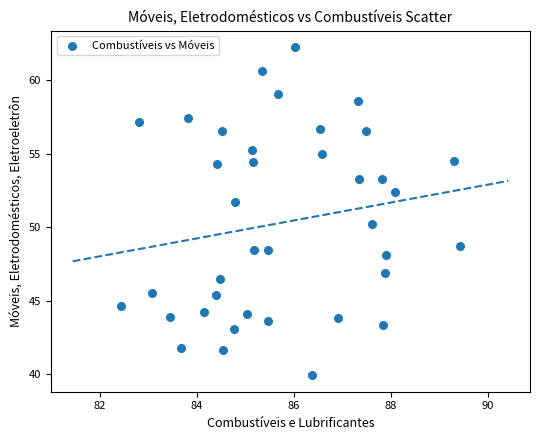

What is the range of X values (max minus min)?

7.0